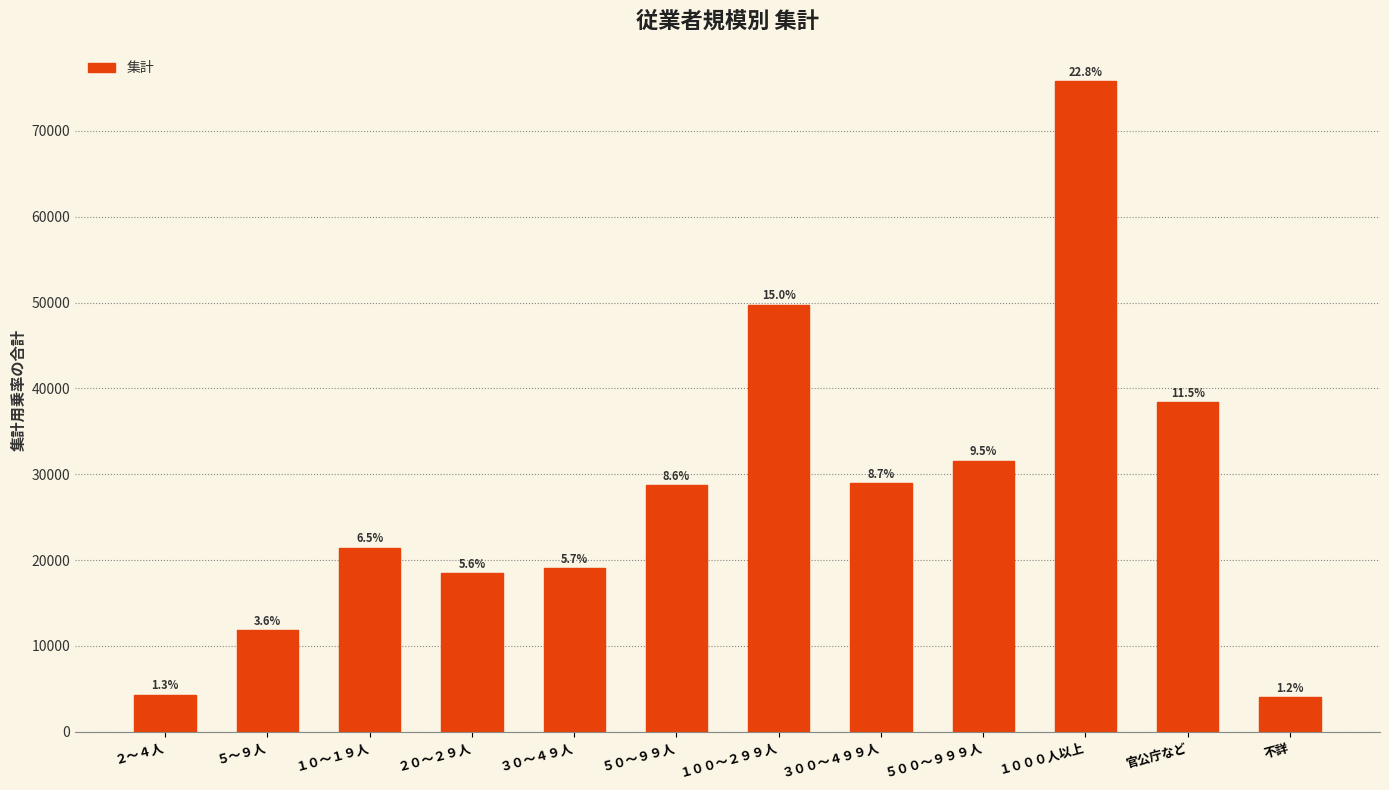

What is the change in value from １０～１９人 to １０００人以上?

+54303.0